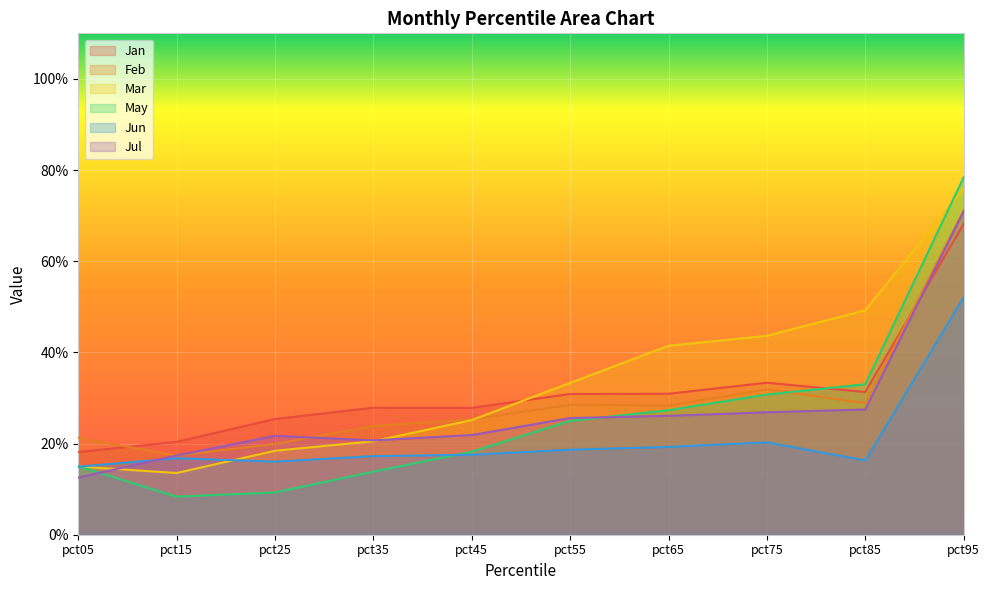

What is the minimum value shown in the chart?

0.1